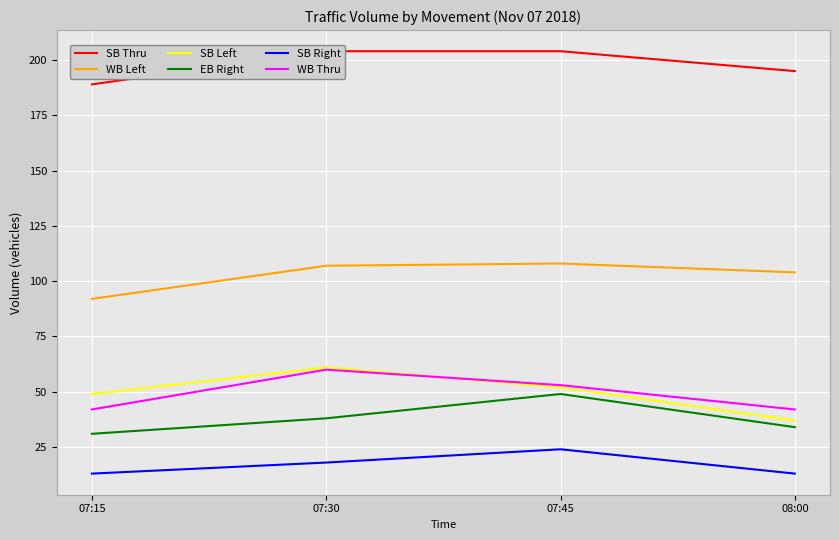

Reading left to right, transcribe all the data shown in this chart.

SB Thru: 189	204	204	195
WB Left: 92	107	108	104
SB Left: 49	61	52	37
EB Right: 31	38	49	34
SB Right: 13	18	24	13
WB Thru: 42	60	53	42